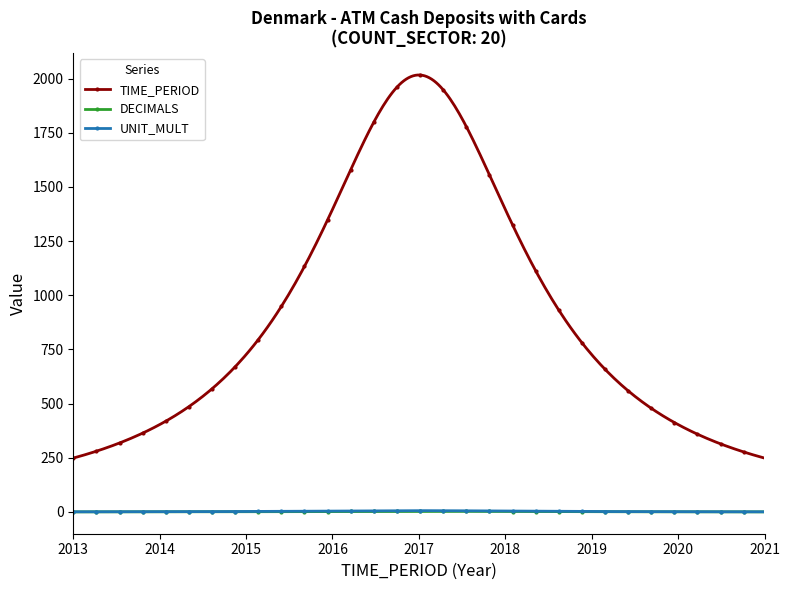

Which series has the largest total across all categories?

TIME_PERIOD